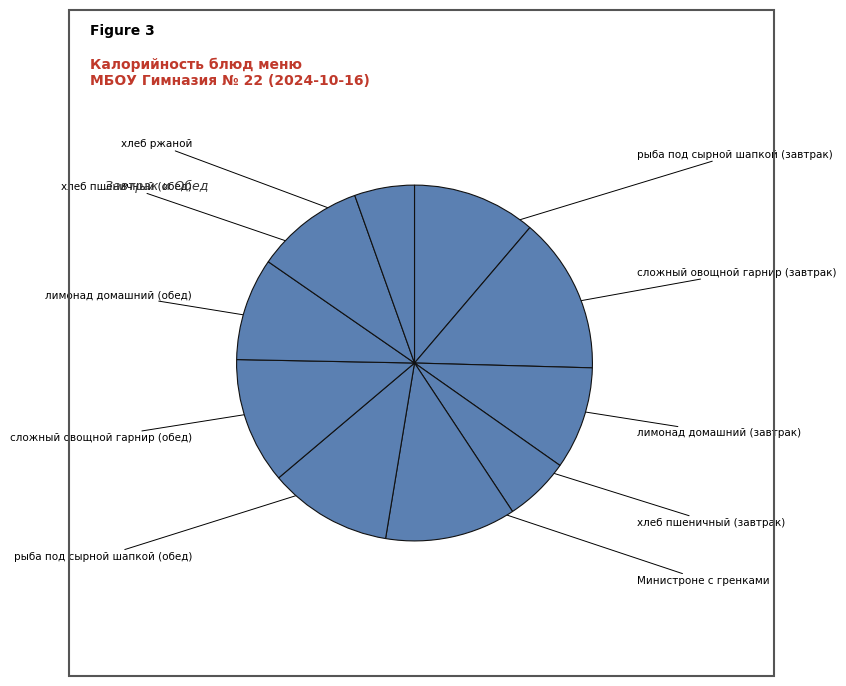

Rank the categories by value from highest to lowest.

сложный овощной гарнир (завтрак), Министроне с гренками, сложный овощной гарнир (обед), рыба под сырной шапкой (завтрак), рыба под сырной шапкой (обед), хлеб пшеничный (обед), лимонад домашний (завтрак), лимонад домашний (обед), хлеб пшеничный (завтрак), хлеб ржаной